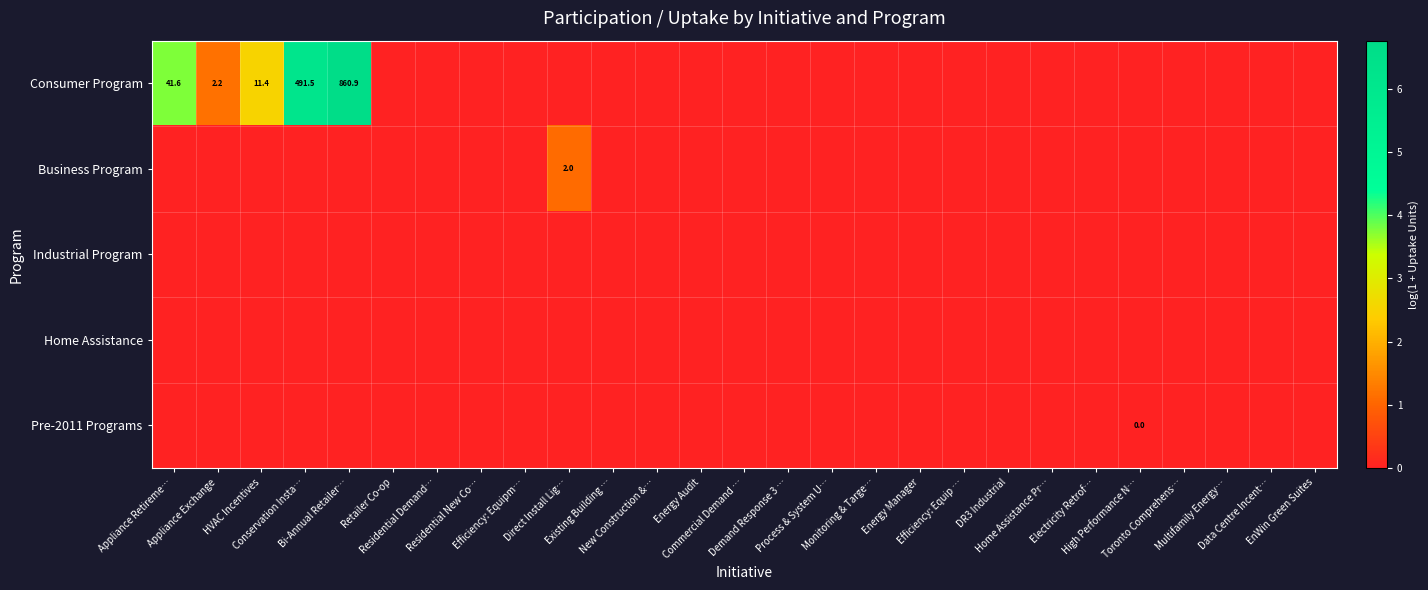

Where is Industrial Program nearest to the value 0?

Appliance Retireme…